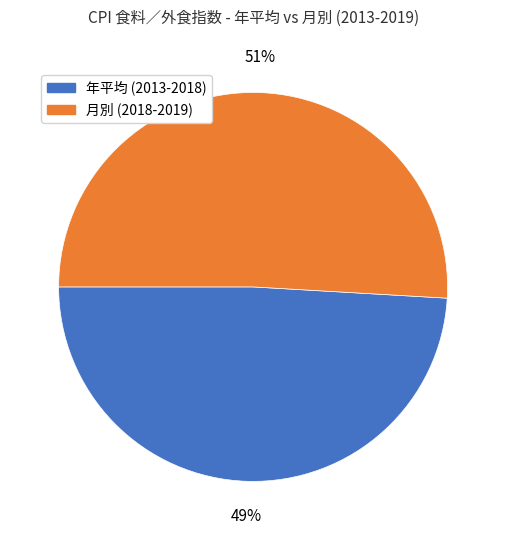

What is the smallest slice in the pie chart?

年平均 (2013-2018)